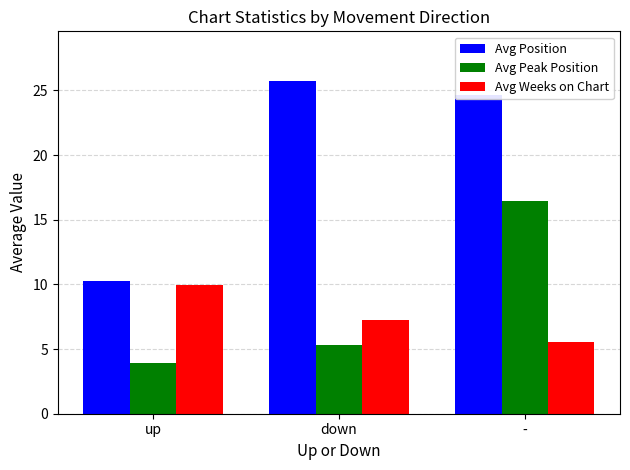

True or false: Avg Position has a value of 24.6 at -.

True